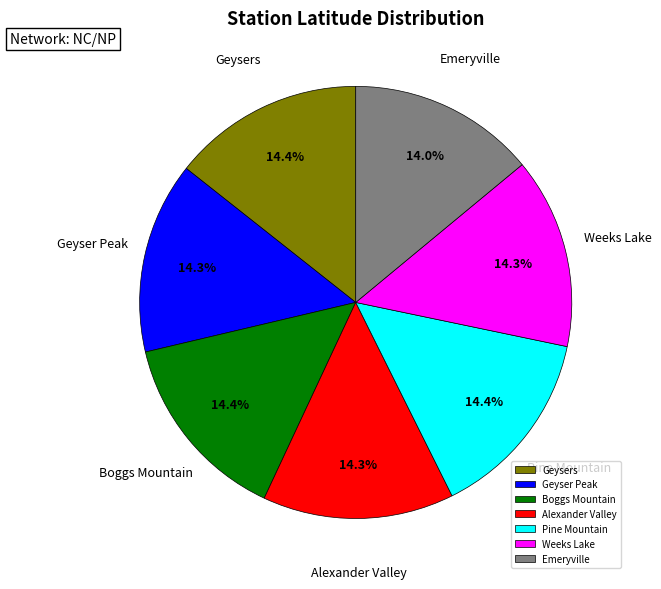

What portion of the pie excludes Weeks Lake?

85.7%